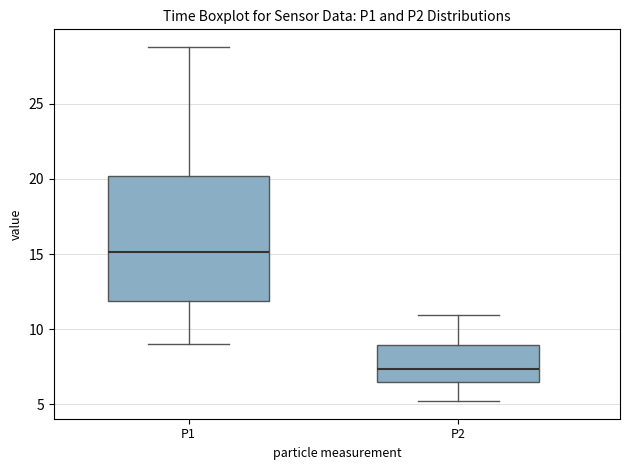

Reading left to right, transcribe this box plot: for each box, give where its median line is, the range the box spans, and where its two whiskers end, as read against the y-axis. The values are not printed on the chart, so give them approximately, as read against the axis.

P1: median 15.0, box 12.0 to 20.0, whiskers 9.0 to 29.0
P2: median 7.5, box 6.5 to 9.0, whiskers 5.0 to 11.0